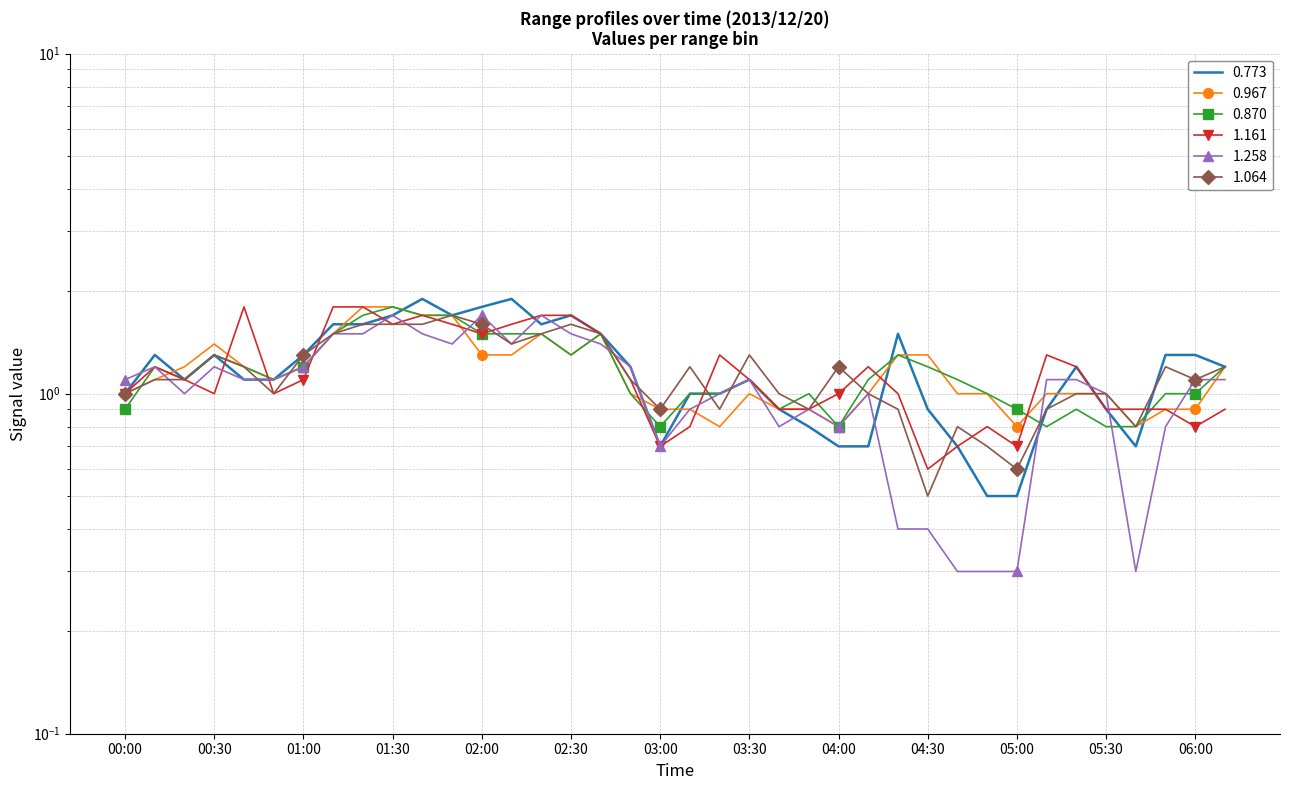

The value of 0.967 at 00:40 is 0.7. True or false?

False